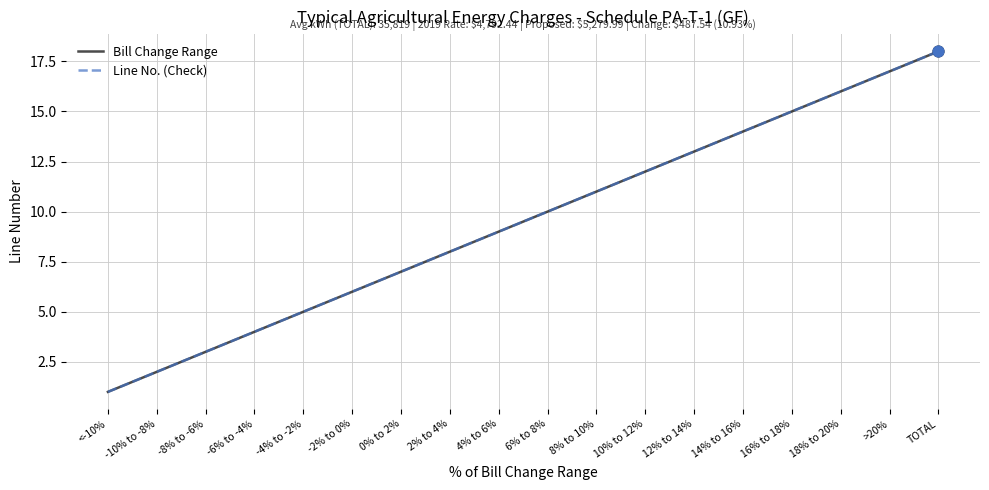

What is the total value across all series at 0% to 2%?

14